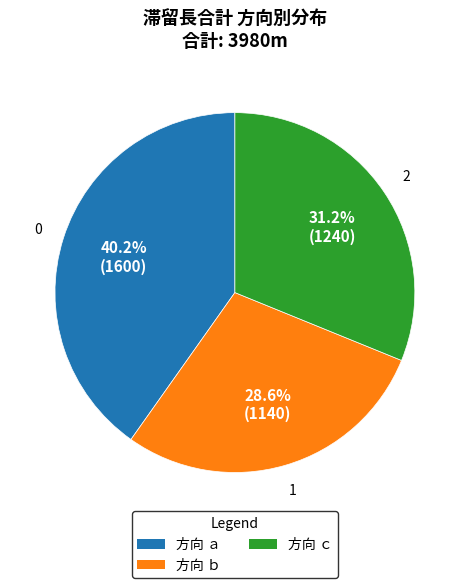

Which slice is the largest?

方向 ａ